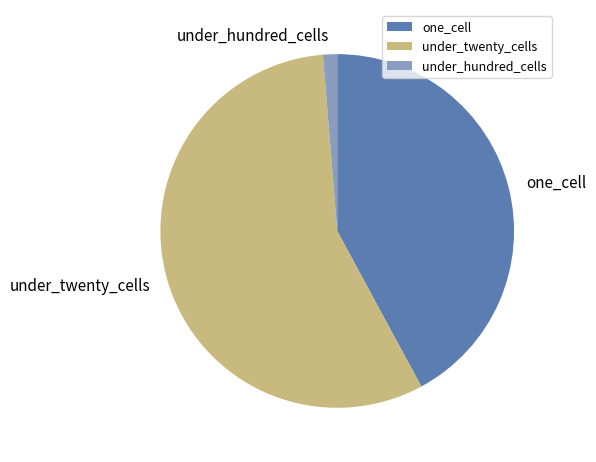

Which slice is the largest?

under_twenty_cells